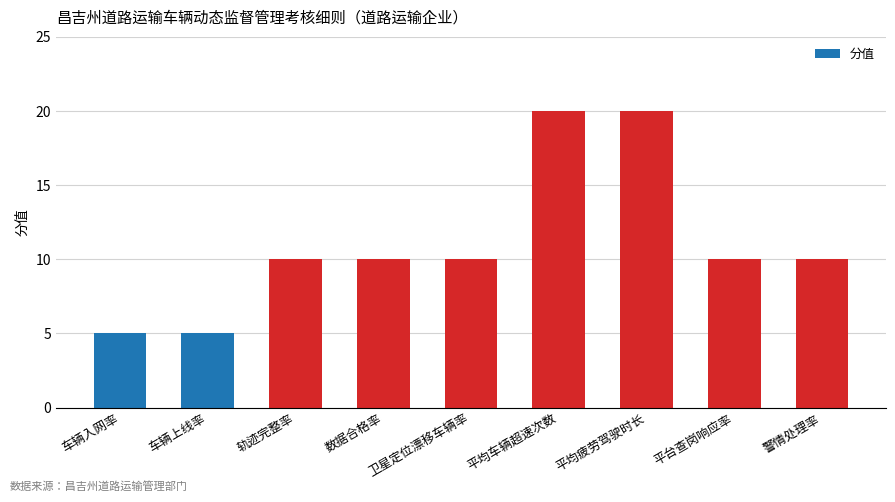

Between 警情处理率 and 平均车辆超速次数, which is larger?

平均车辆超速次数